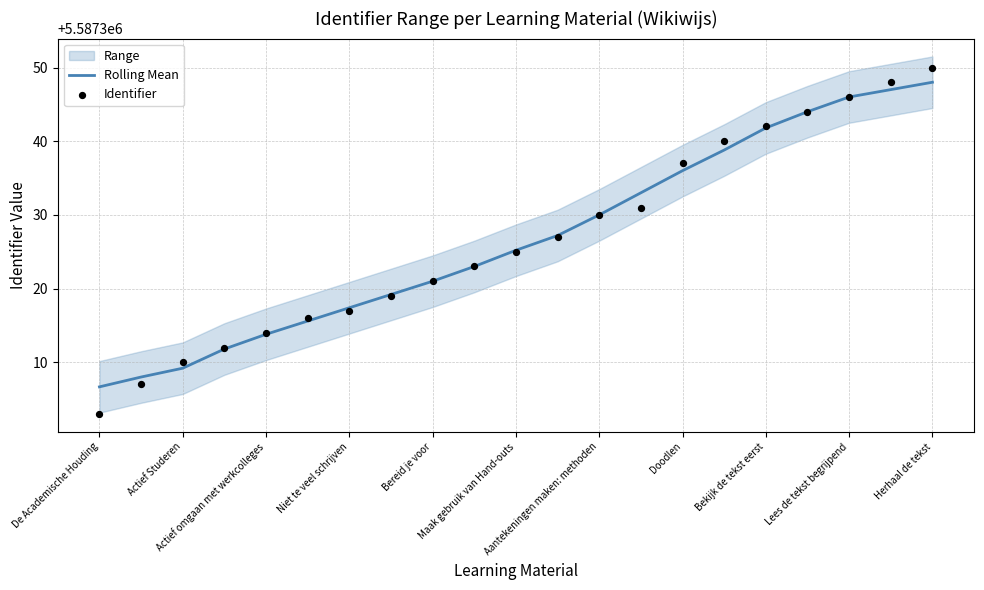

Which series has the largest total across all categories?

Rolling Mean